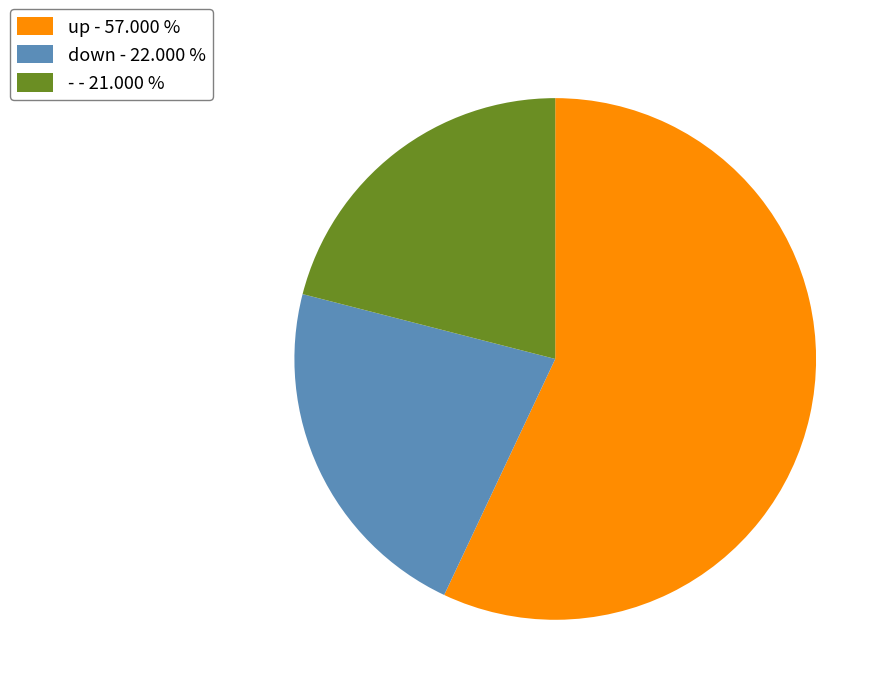

Combined, do - and up account for over 50%?

Yes